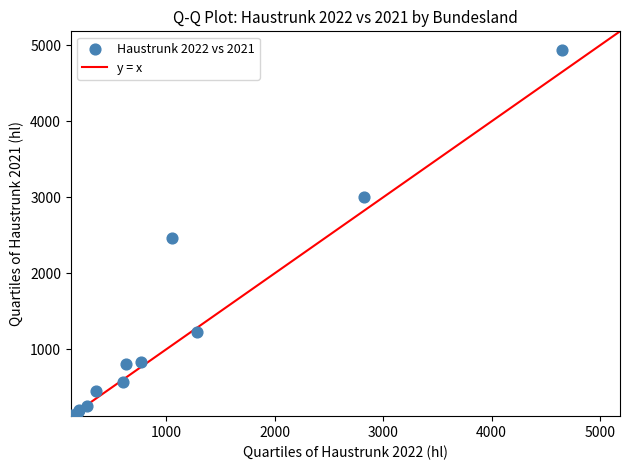

What Y value in the scatter plot is closest to 2537?

2461.3